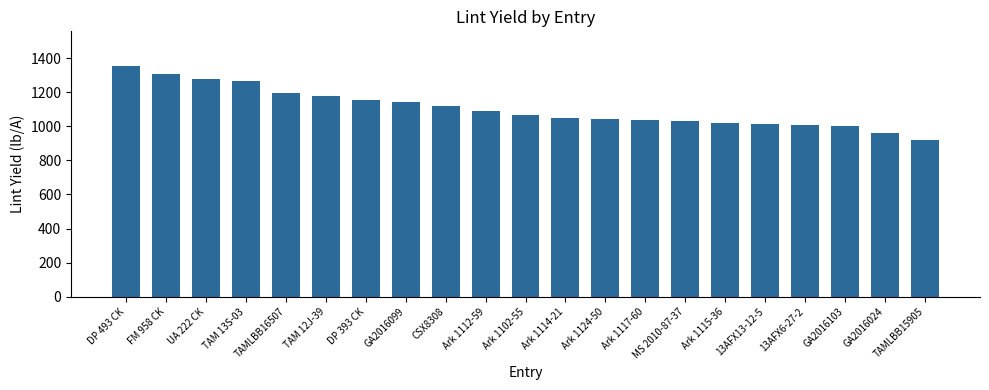

What is the label of the 16th bar from the right?

TAM 12J-39